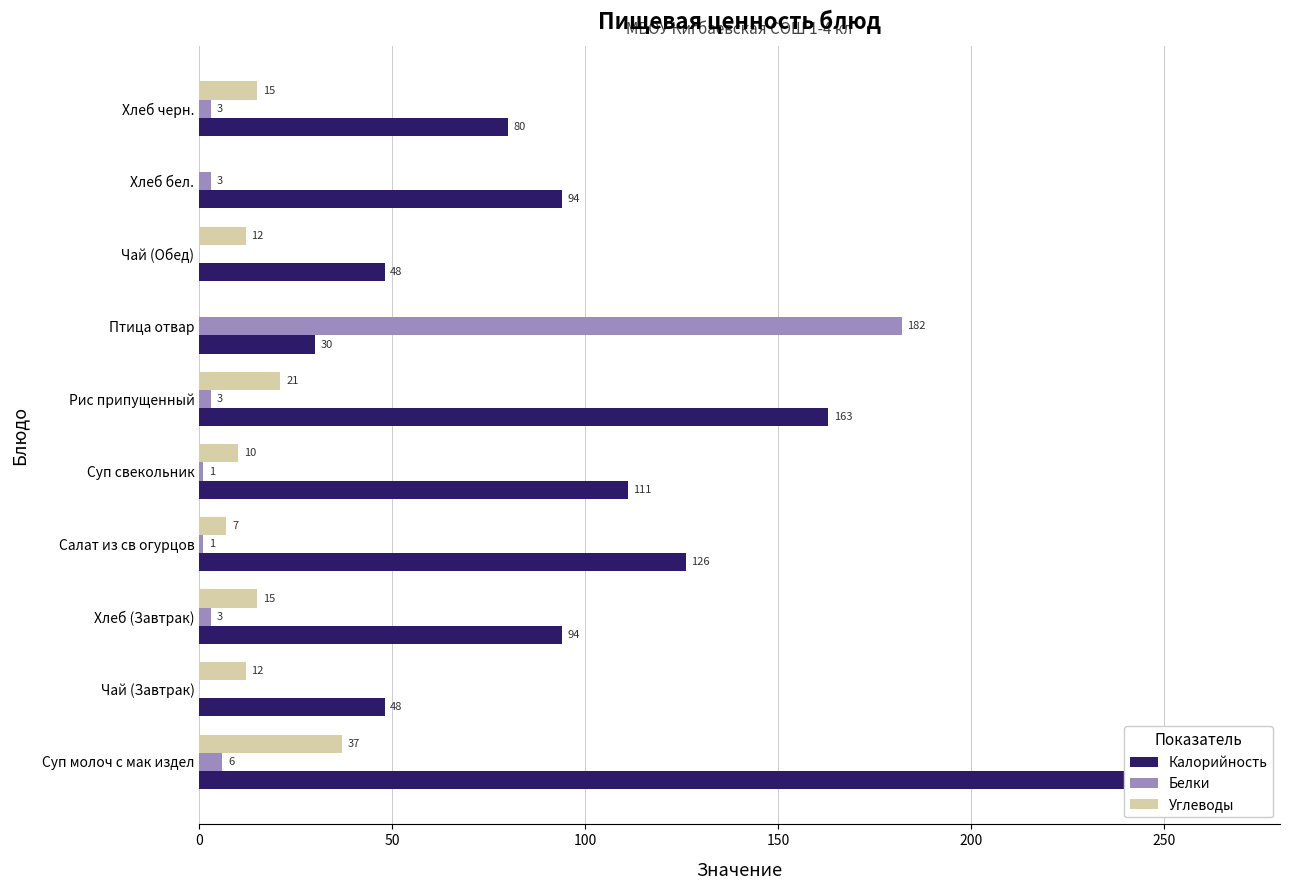

Which has a higher value, Птица отвар or Хлеб (Завтрак)?

Хлеб (Завтрак)